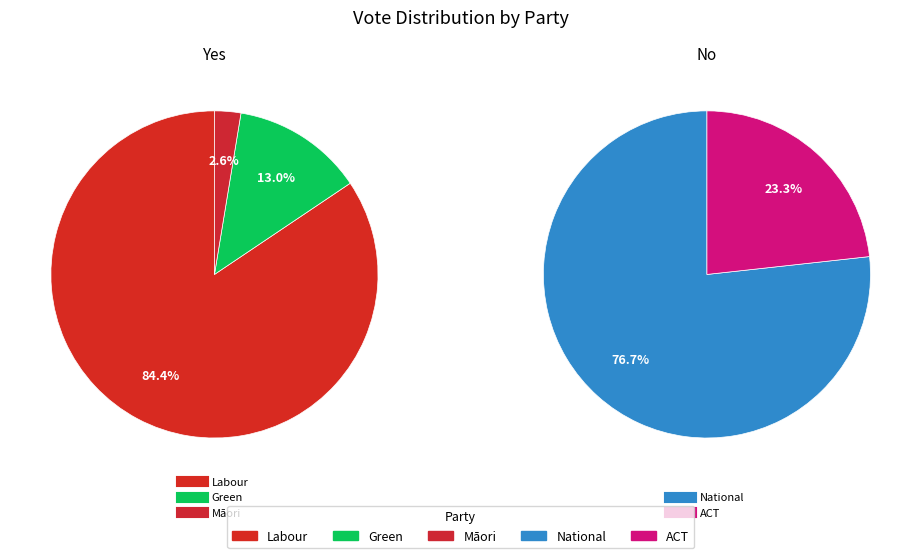

How many slices are in this pie chart?

5